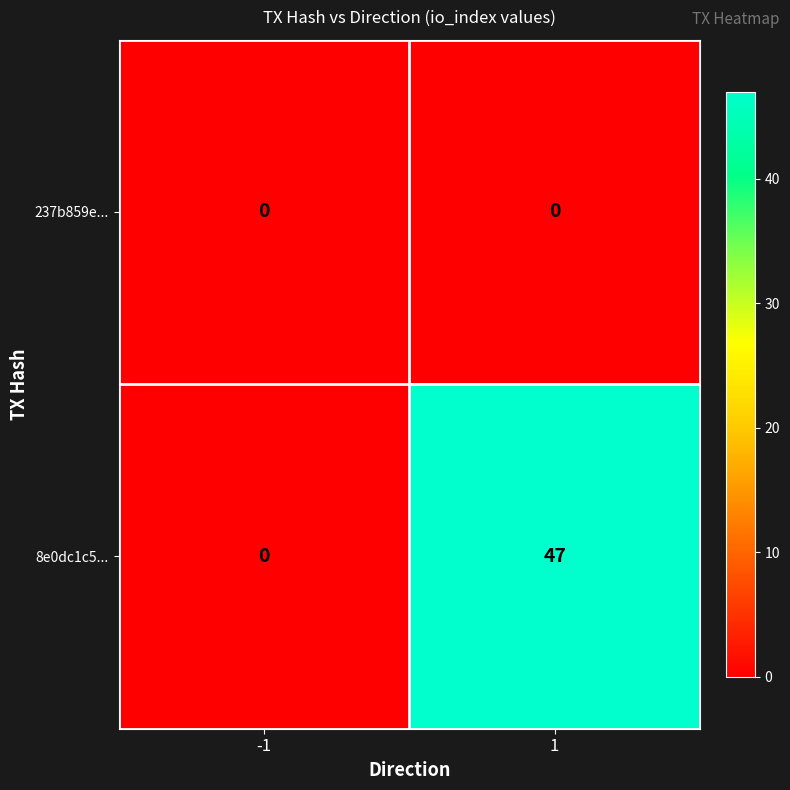

Which series has the largest total across all categories?

8e0dc1c5...